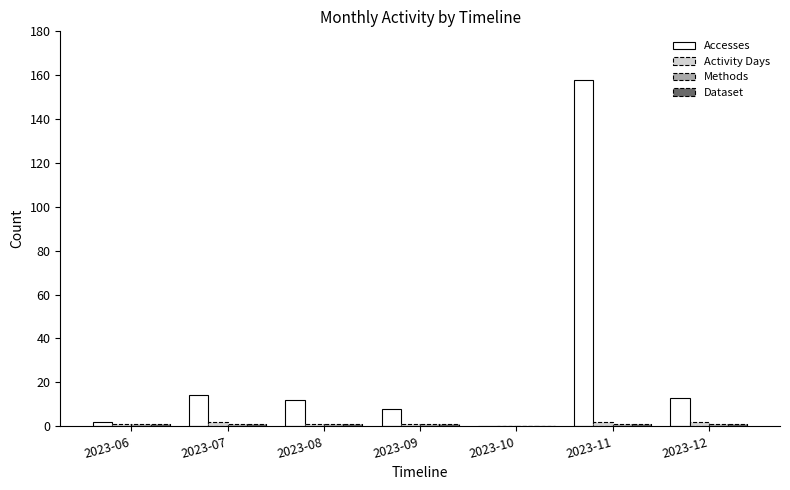

What is the sum of the Accesses values at 2023-08 and 2023-11?

170